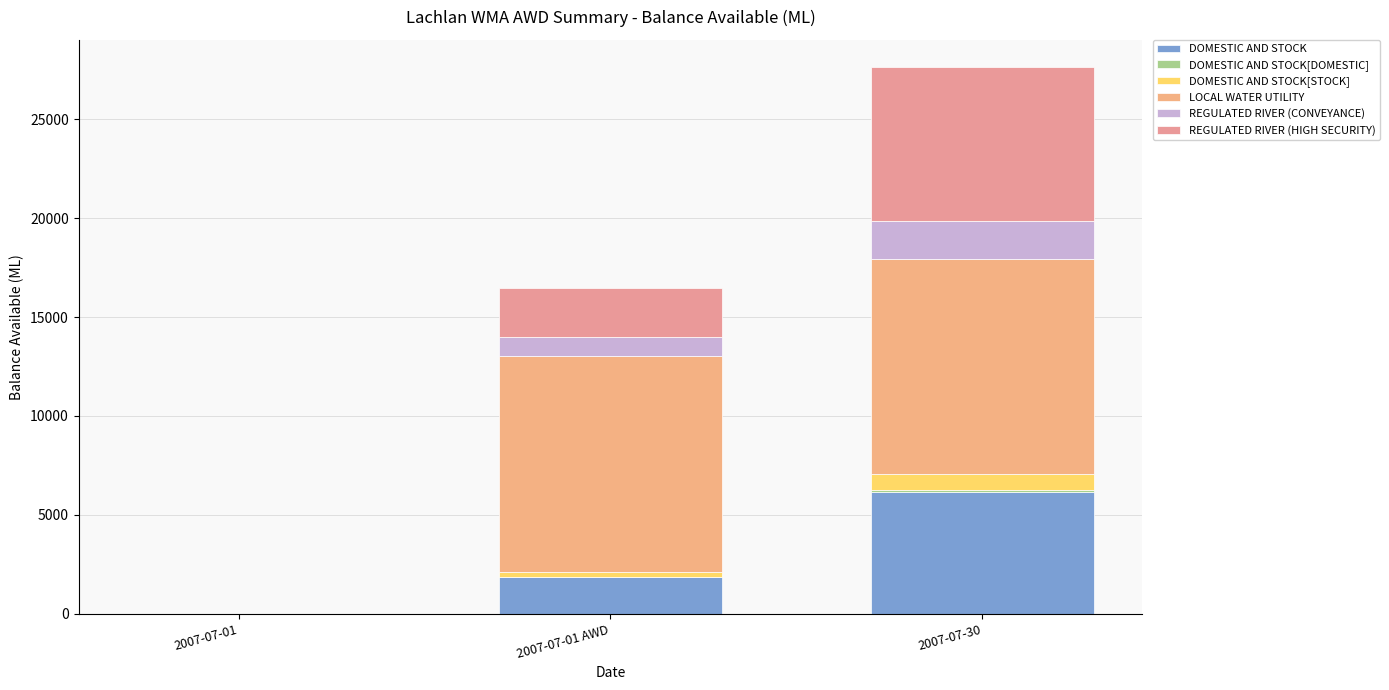

Count the number of data series in this chart.

6